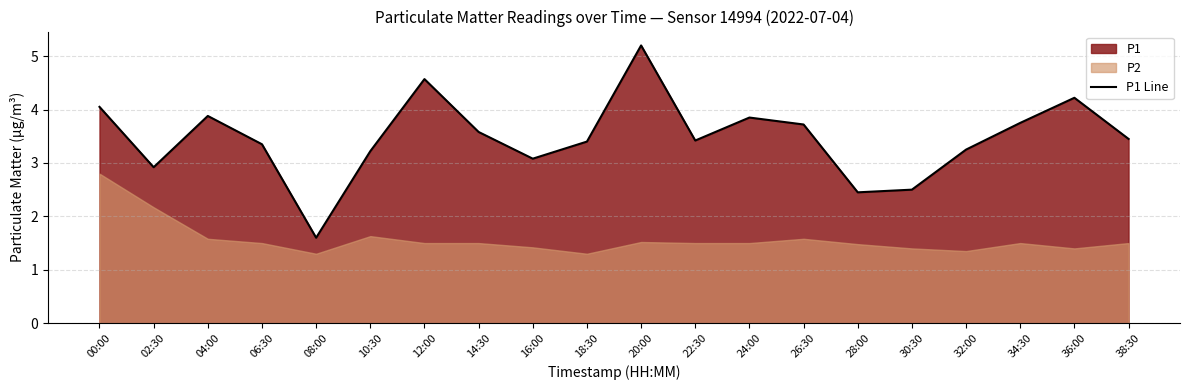

What is the label of the 1st point from the right?

38:30